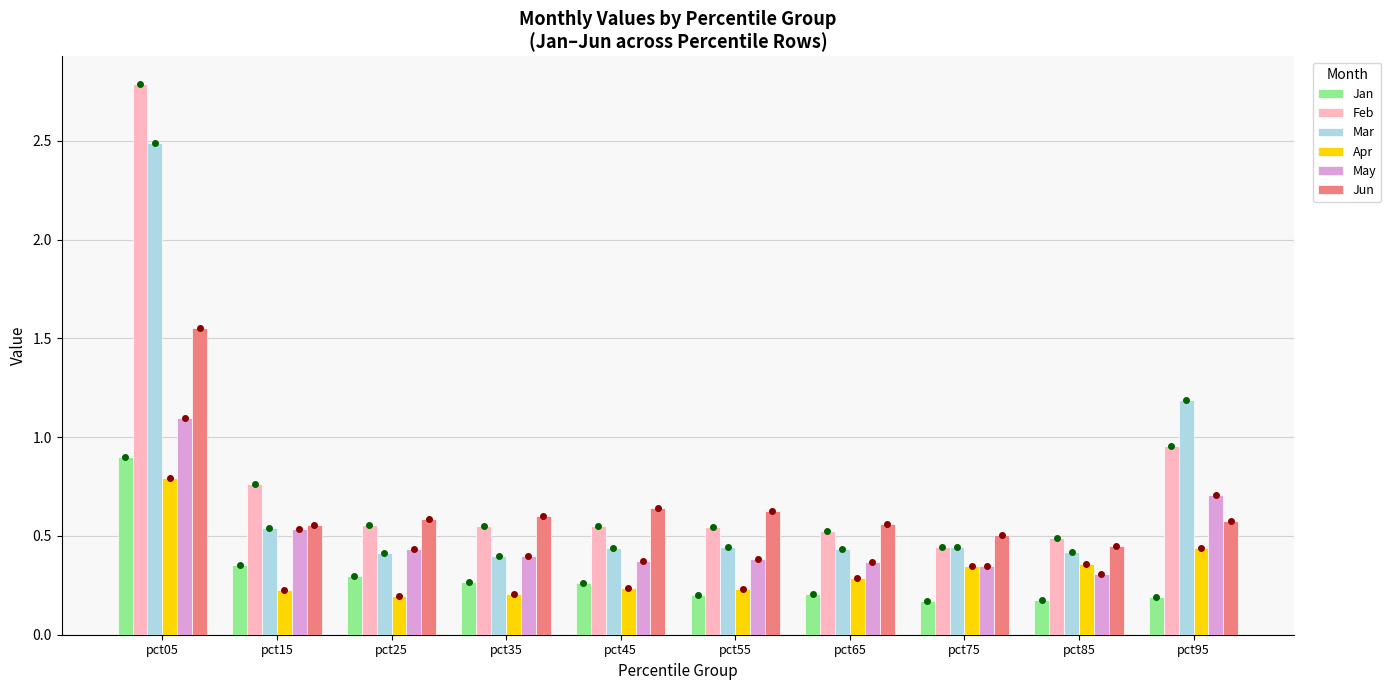

At which category is the sum across all series the highest?

pct05